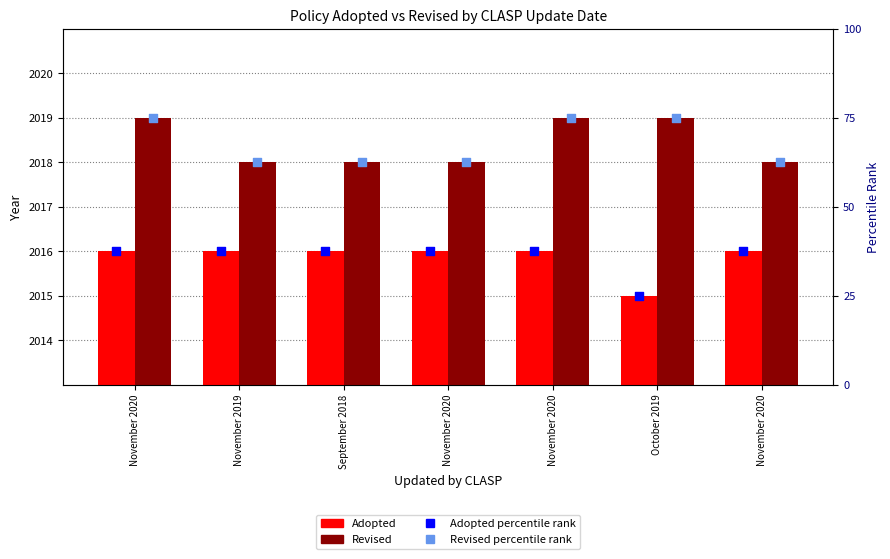

Which series has the largest Y range (max minus min)?

Adopted percentile